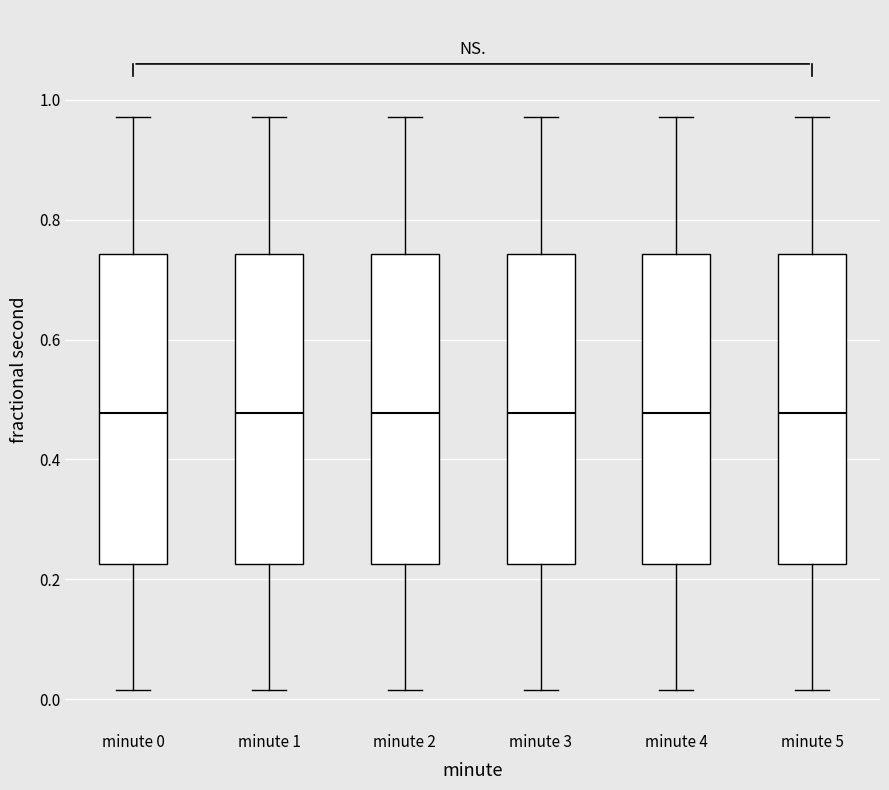

Where is the upper edge of the box for minute 0 on the y-axis? The values are not printed on the chart, so give them approximately, as read against the axis.

0.74